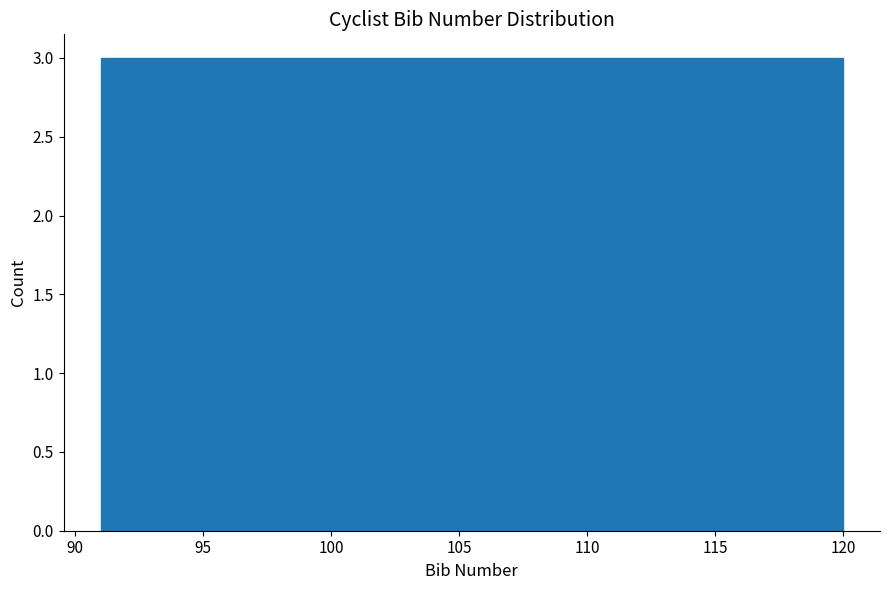

Reading left to right, transcribe this chart: for each bar, give the range it covers on the x-axis and its height. Neither the bar edges nor the heights are printed on the chart, so give them approximately, as read against the axes.

91.0 to 93.9: 3
93.9 to 96.8: 3
96.8 to 99.7: 3
99.7 to 102.6: 3
102.6 to 105.5: 3
105.5 to 108.4: 3
108.4 to 111.3: 3
111.3 to 114.2: 3
114.2 to 117.1: 3
117.1 to 120.0: 3